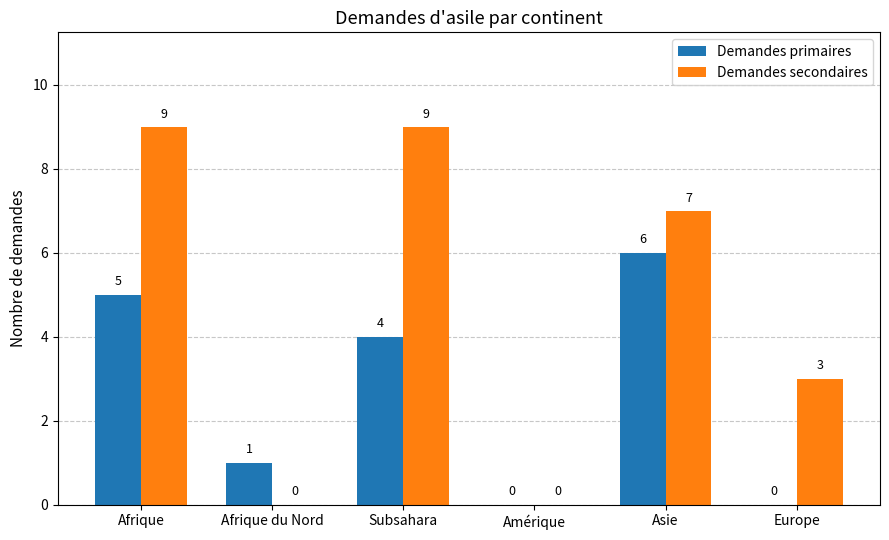

What are all the series names shown in the legend?

Demandes primaires, Demandes secondaires